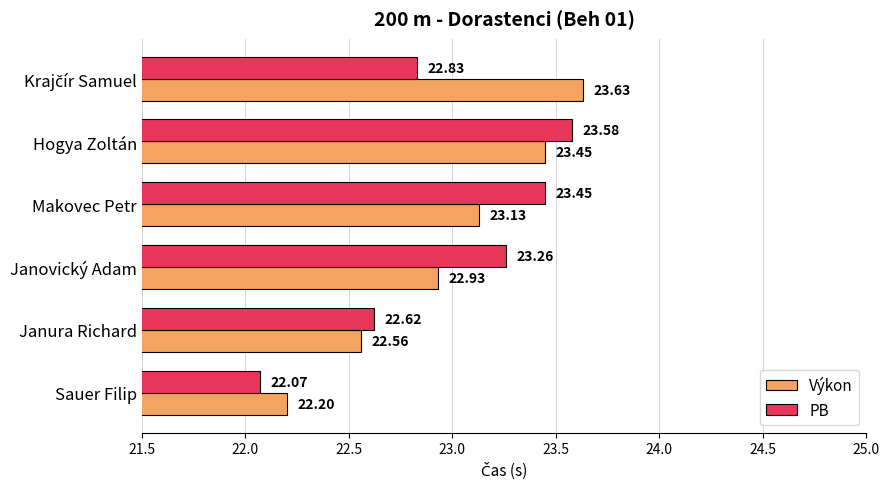

At which category is the sum across all series the highest?

Hogya Zoltán